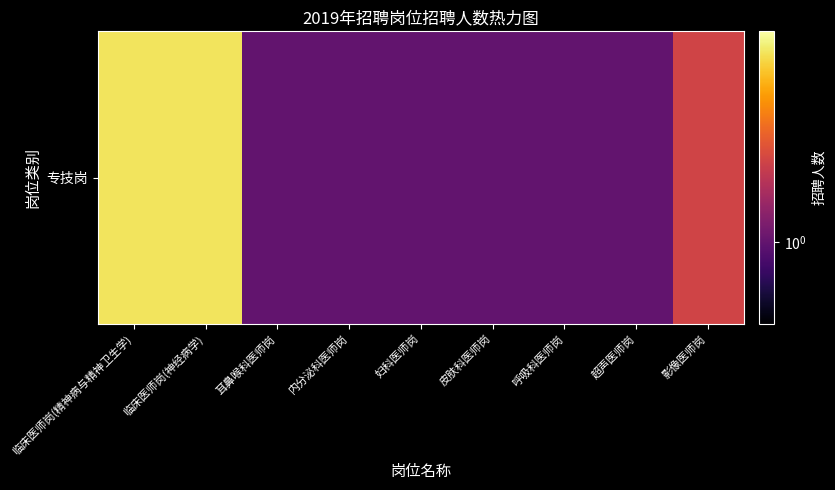

Rank the categories by value from highest to lowest.

临床医师岗(精神病与精神卫生学), 临床医师岗(神经病学), 影像医师岗, 耳鼻喉科医师岗, 内分泌科医师岗, 妇科医师岗, 皮肤科医师岗, 呼吸科医师岗, 超声医师岗